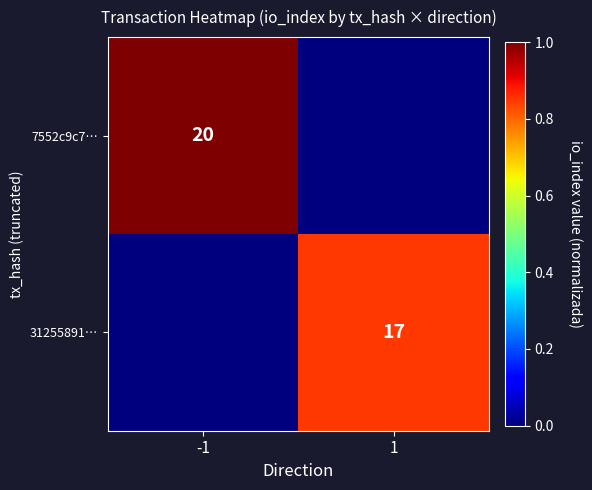

The 7552c9c7… series shows 20 at -1. True or false?

True